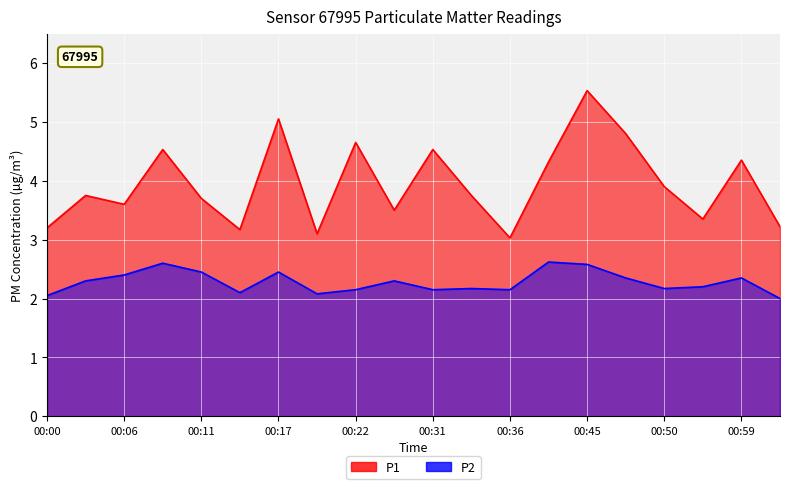

What is the value of the P2 point at the 20th from the left?

2.0